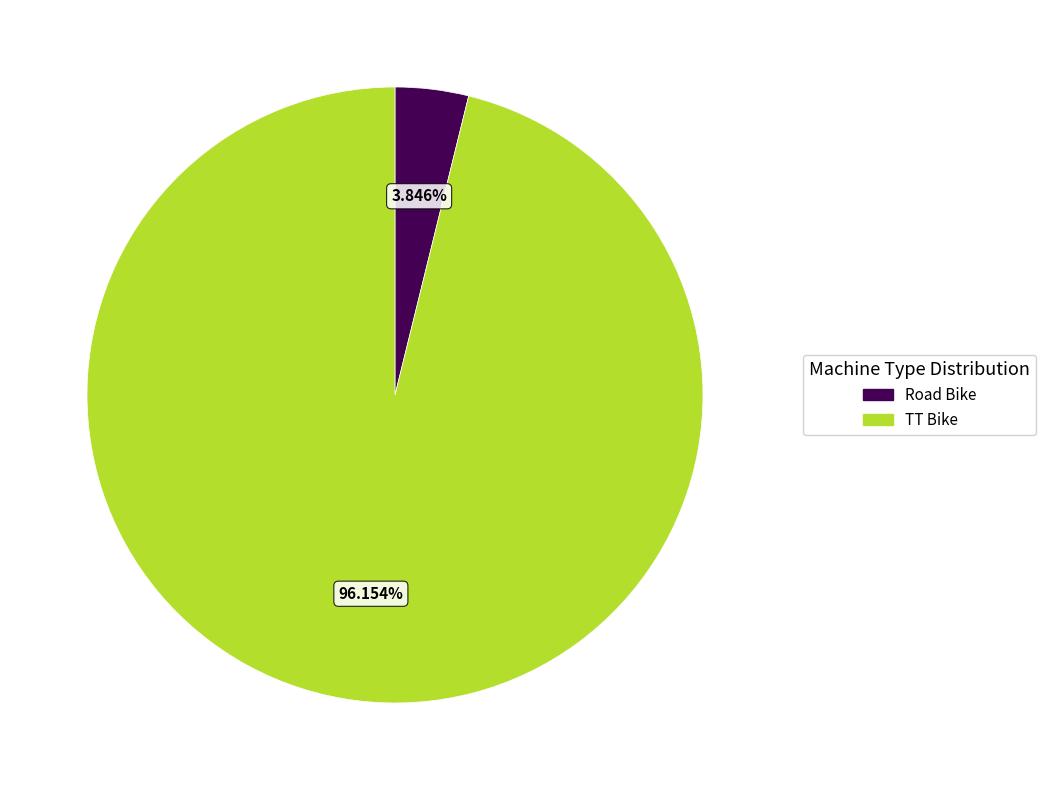

Between TT Bike and Road Bike, which is larger?

TT Bike